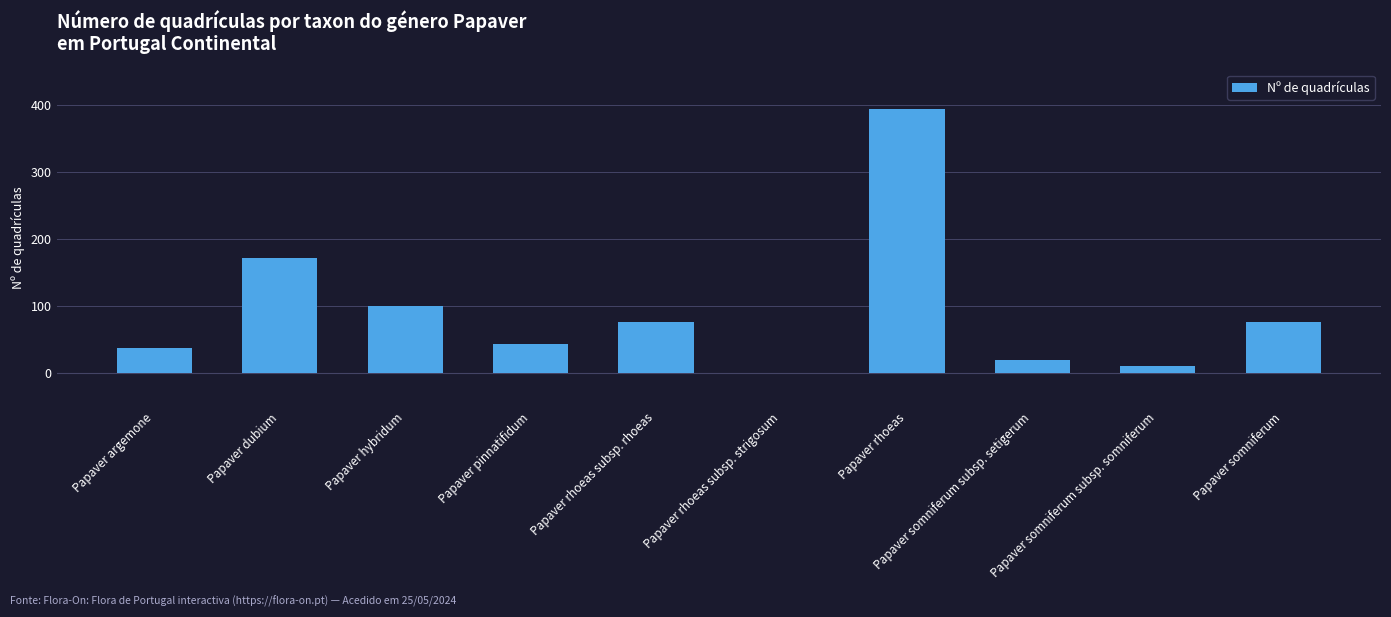

Reading left to right, extract all data points from this chart.

38	172	100	44	76	0	394	19	11	76